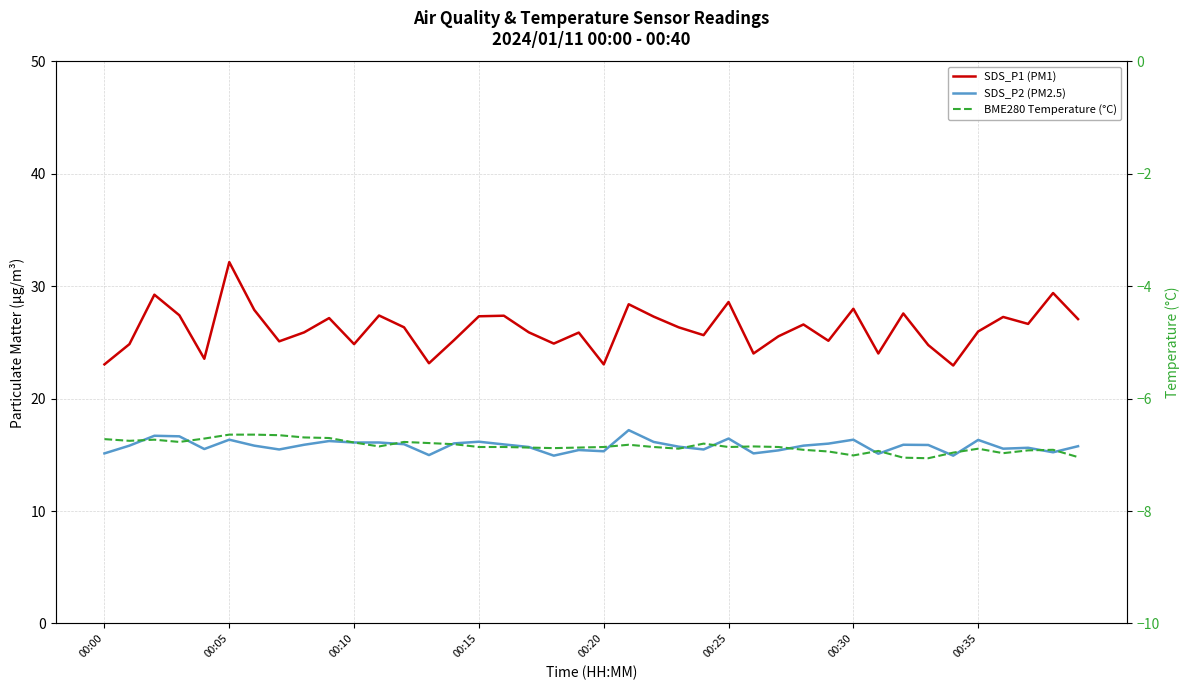

What is the highest value of the SDS_P2 (PM2.5) series?

17.2